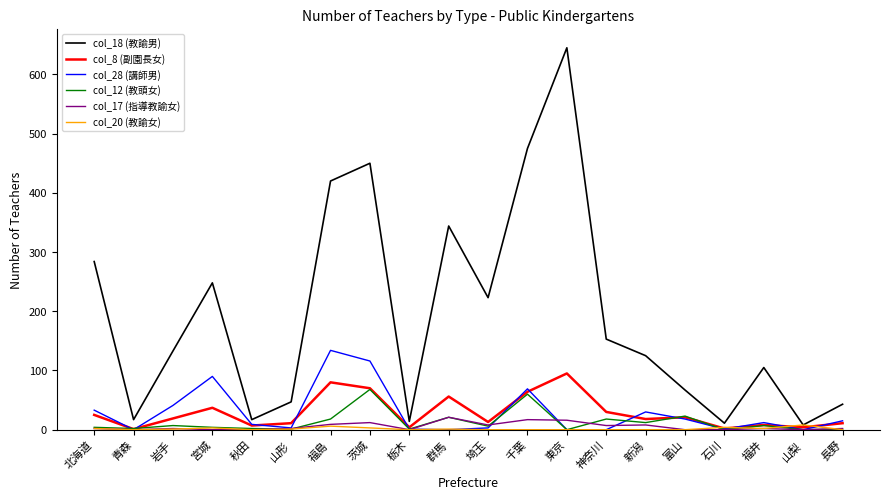

What is the minimum value for col_8 (副園長女)?

1